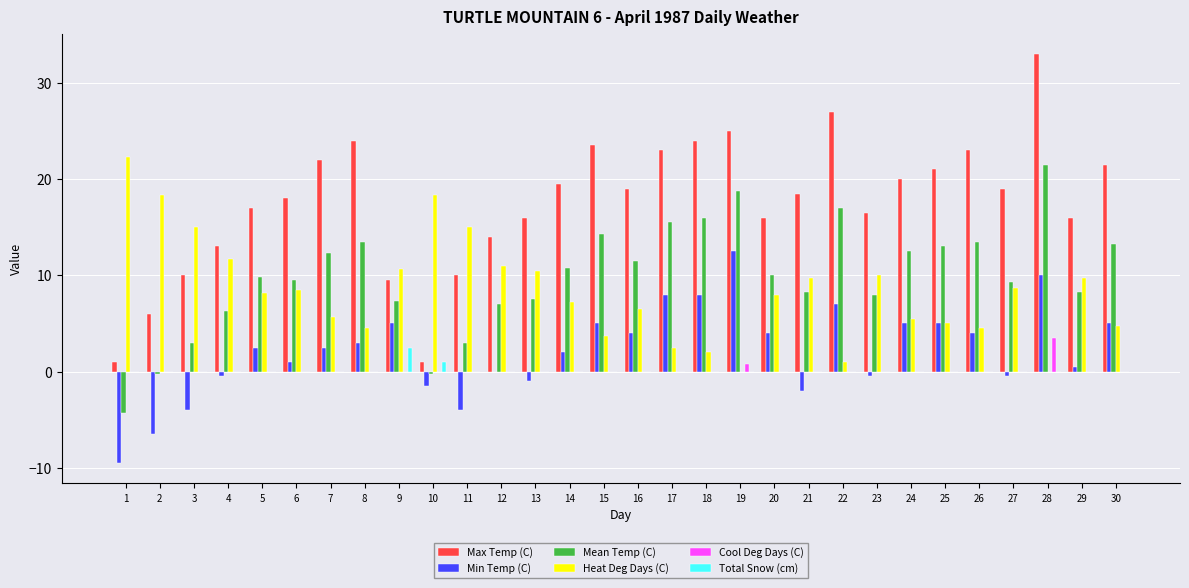

What is the spread (max minus min) of values at 7?

22.0